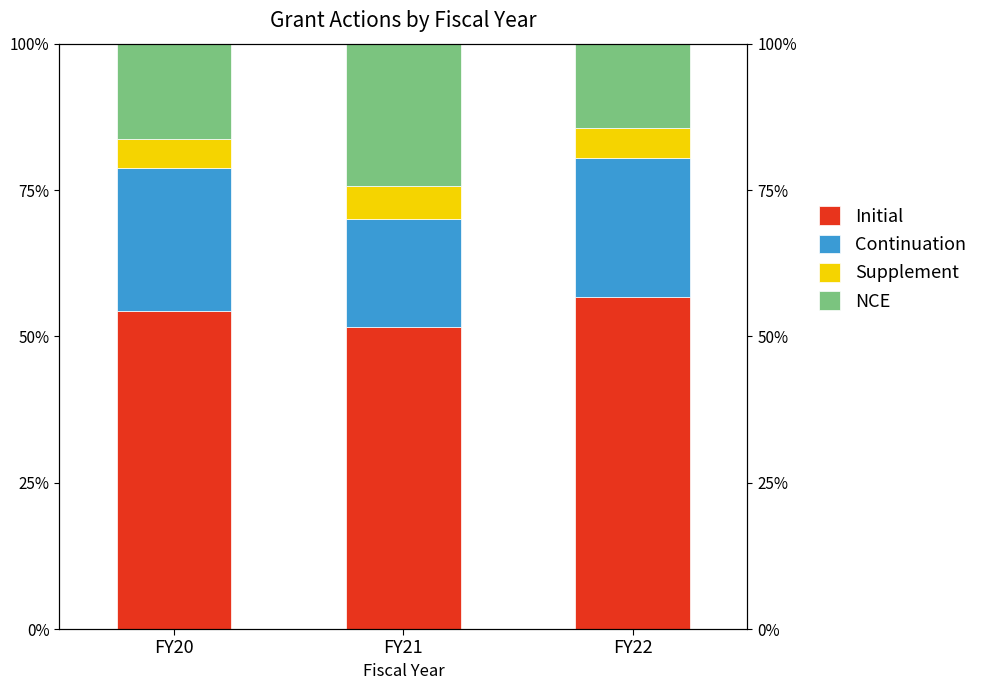

The Initial series shows 11.8 at FY21. True or false?

False